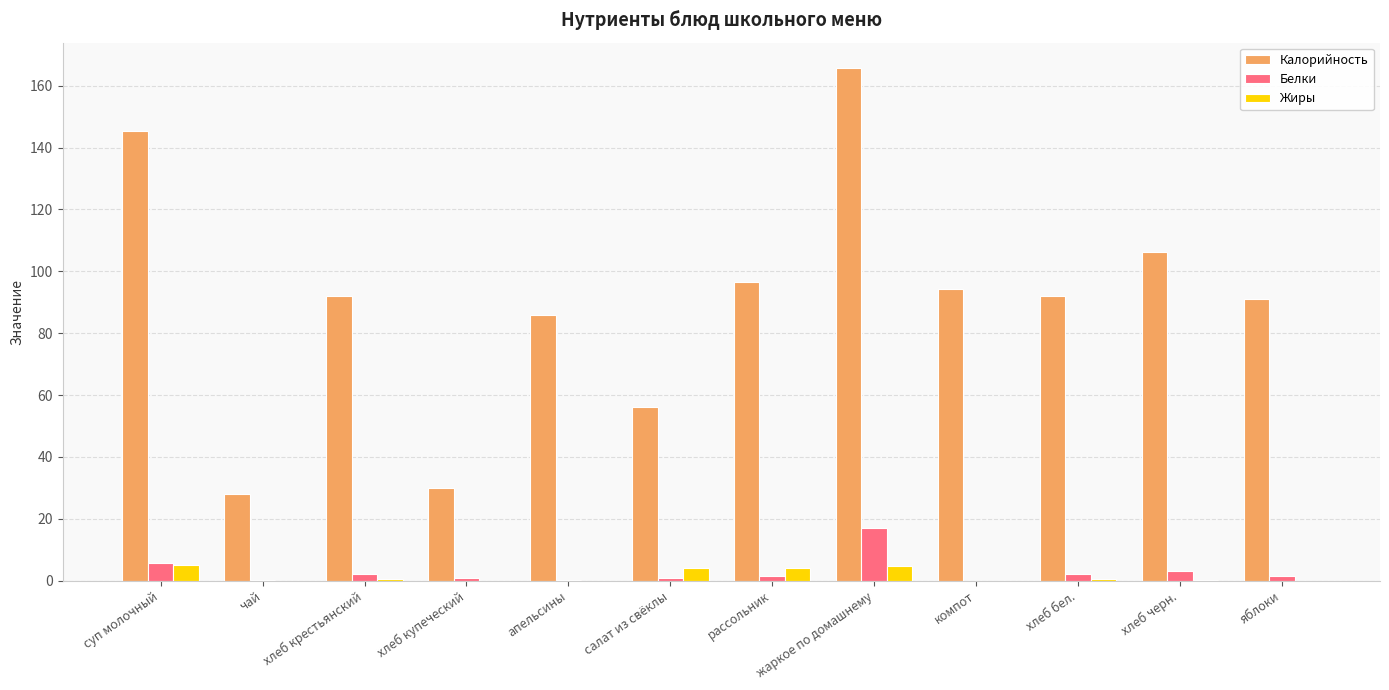

Does the chart contain stacked bars?

No